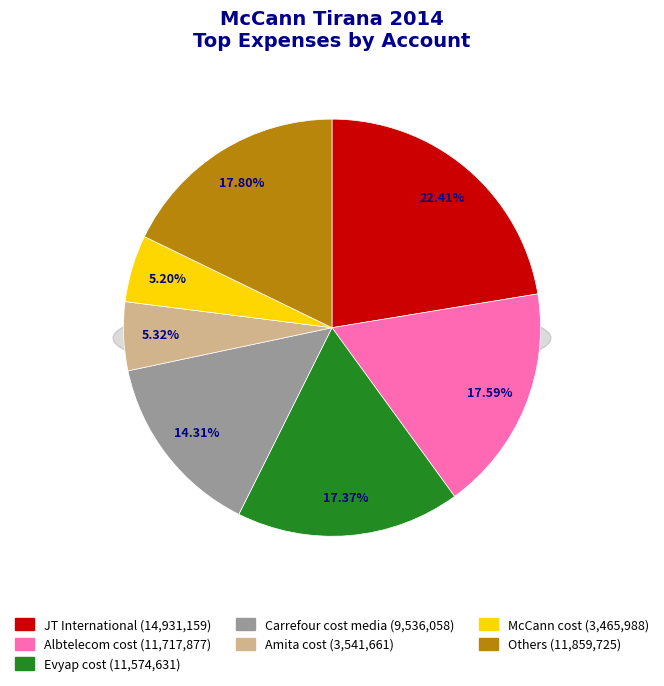

Is there a majority slice in this chart?

No